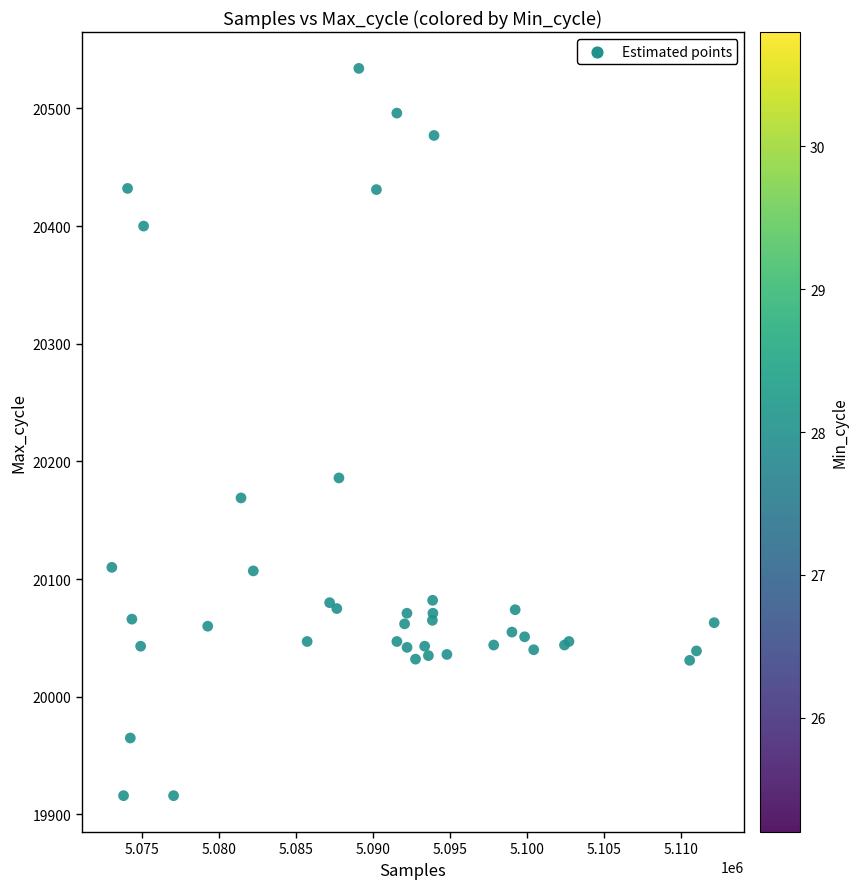

What Y value in the scatter plot is closest to 20225?

20186